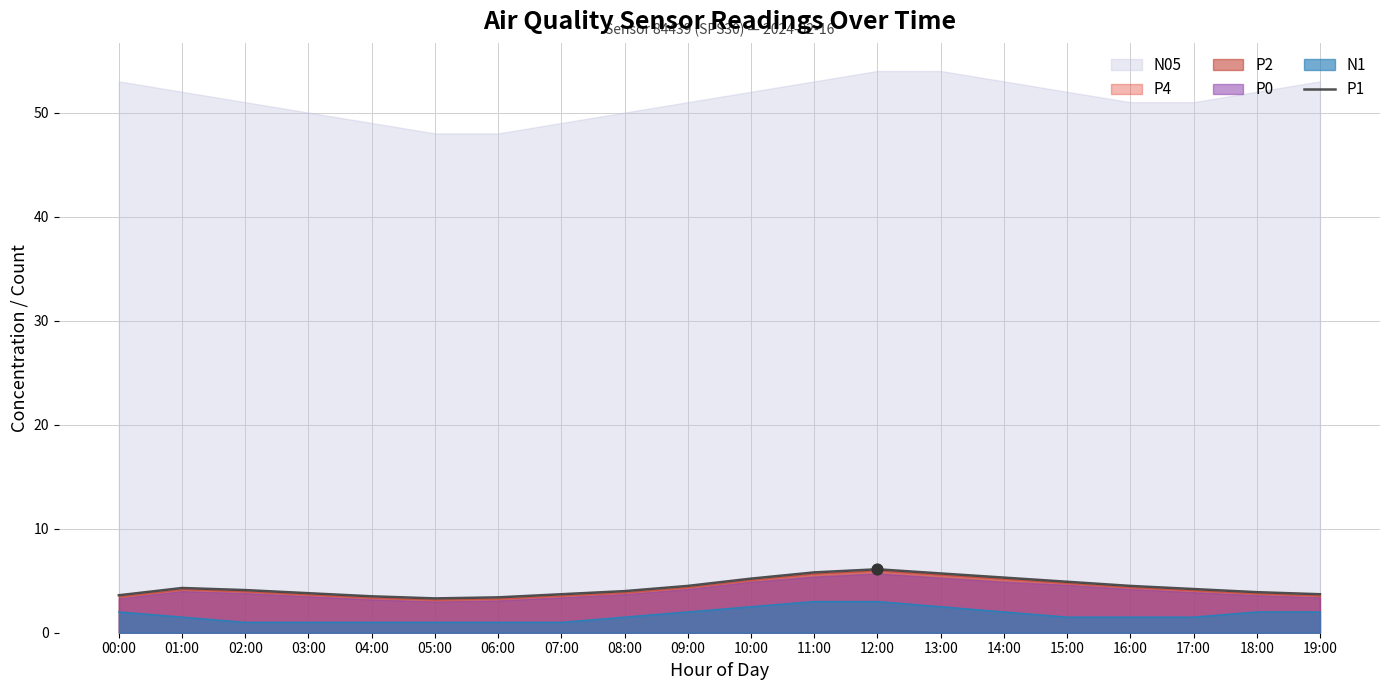

Approximately how many times larger is the value at 19:00 compared to 06:00?

1.1